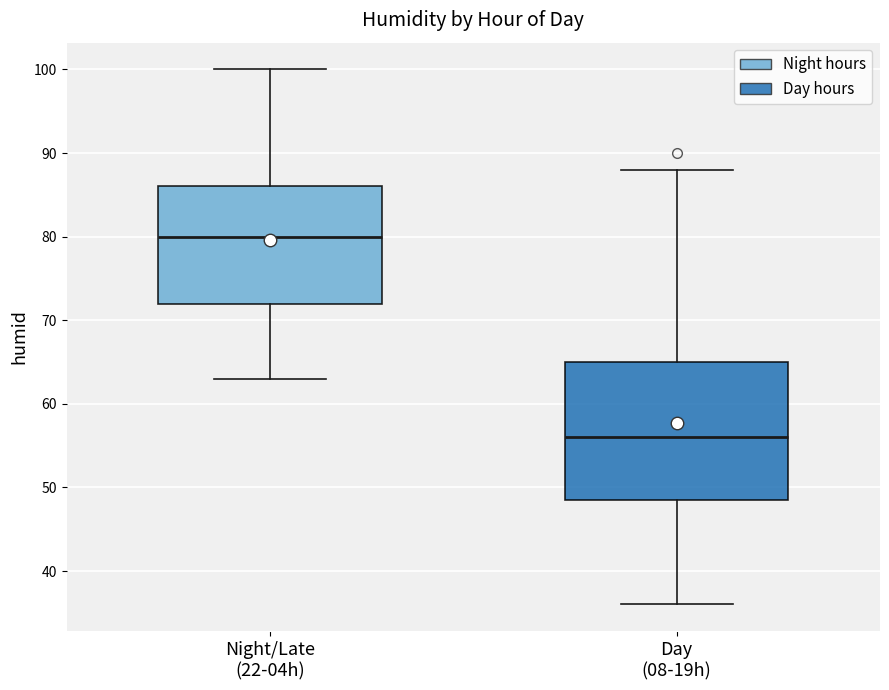

Which box's median line is the lowest?

Day (08-19h)